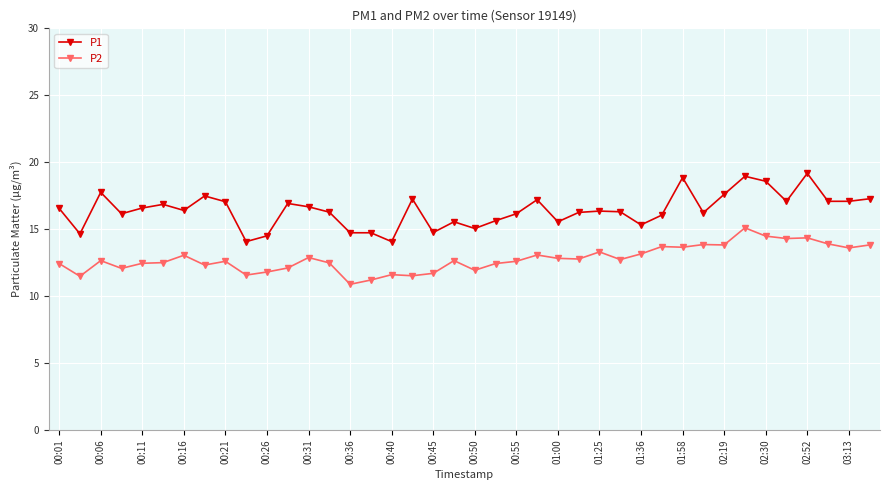

What is the average value of the P1 series?

16.4